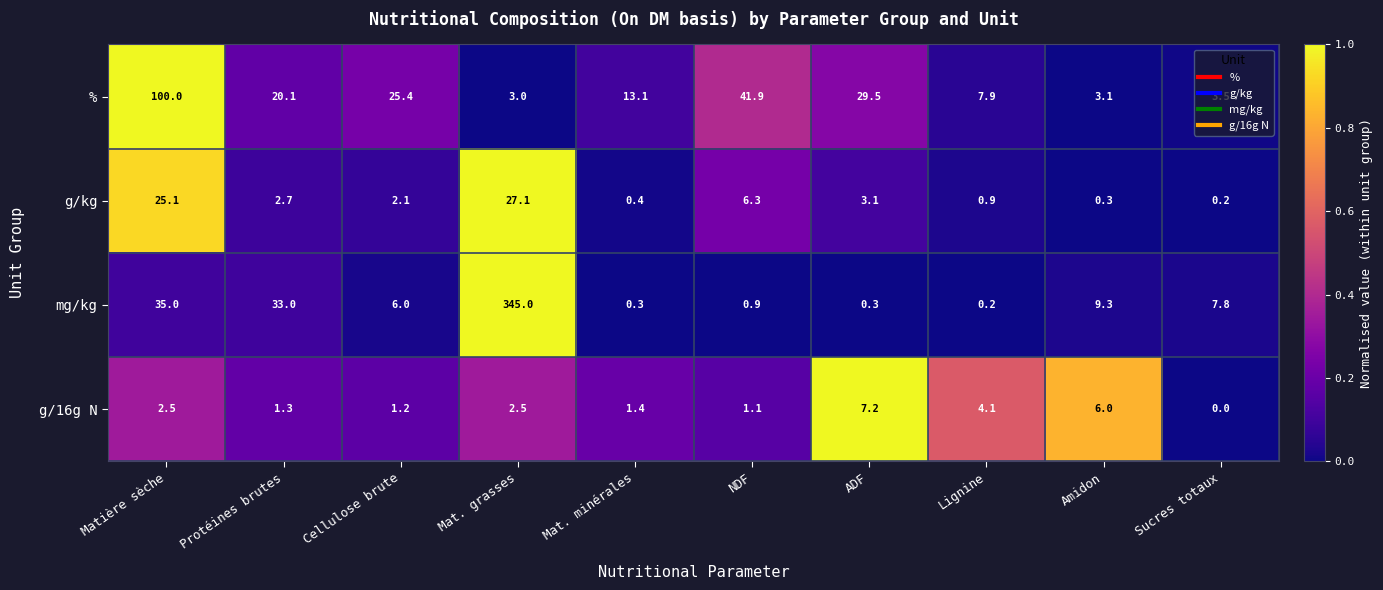

True or false: % has a value of 8.7 at Cellulose brute.

False